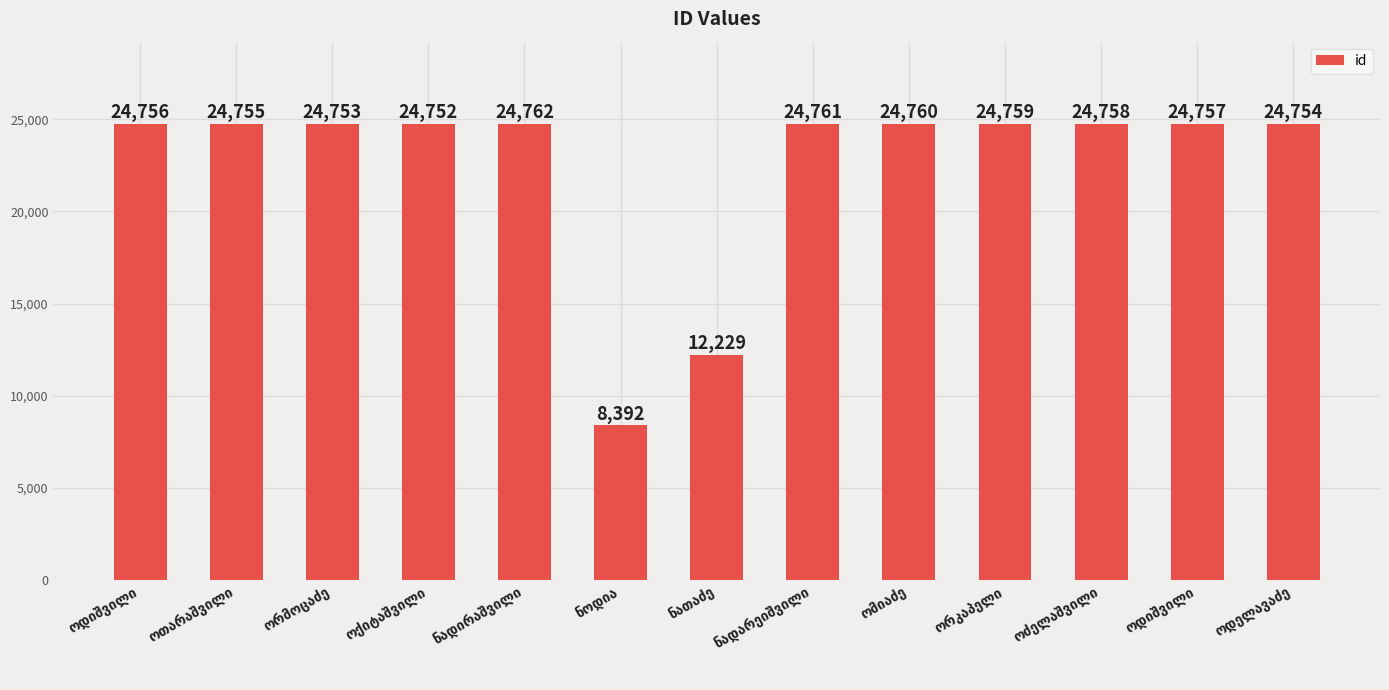

Approximately how many times larger is the value at ნოდია compared to ოდიშვილი?

0.3